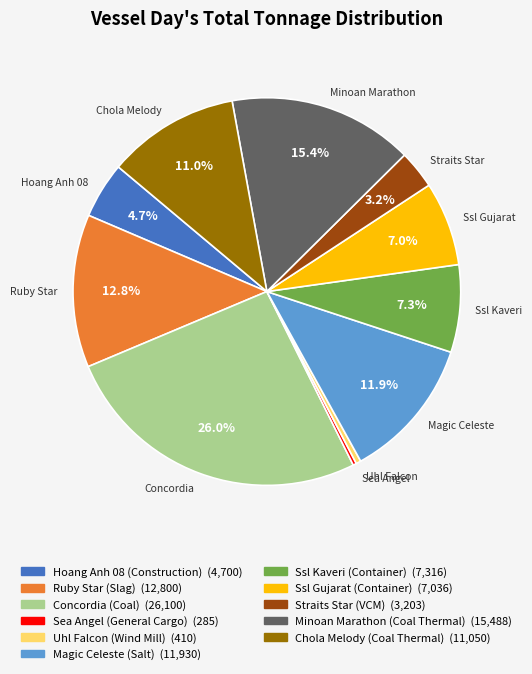

The Concordia (Coal) slice represents 26% of the pie. True or false?

True